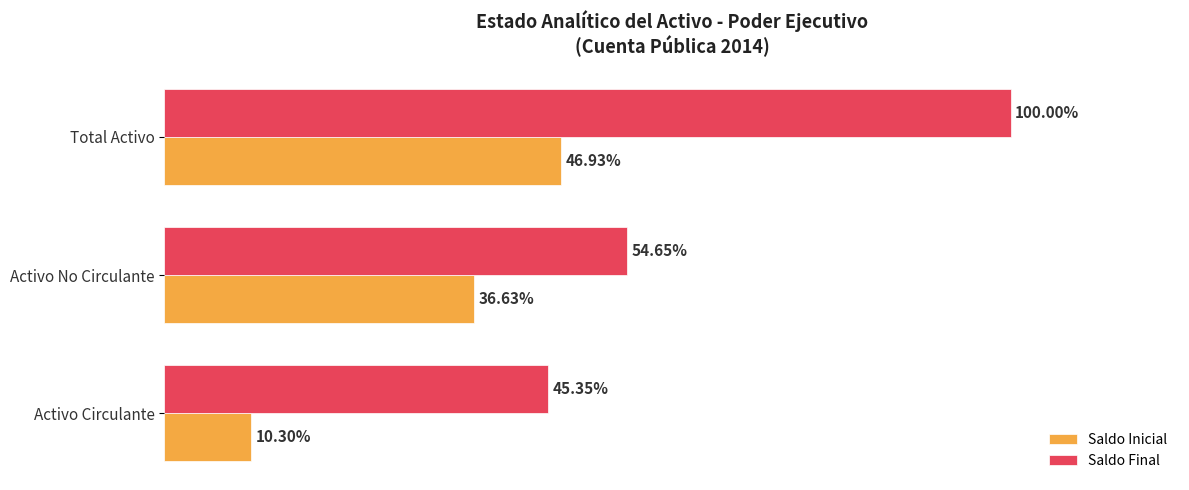

Which series has the largest range (max minus min)?

Saldo Final